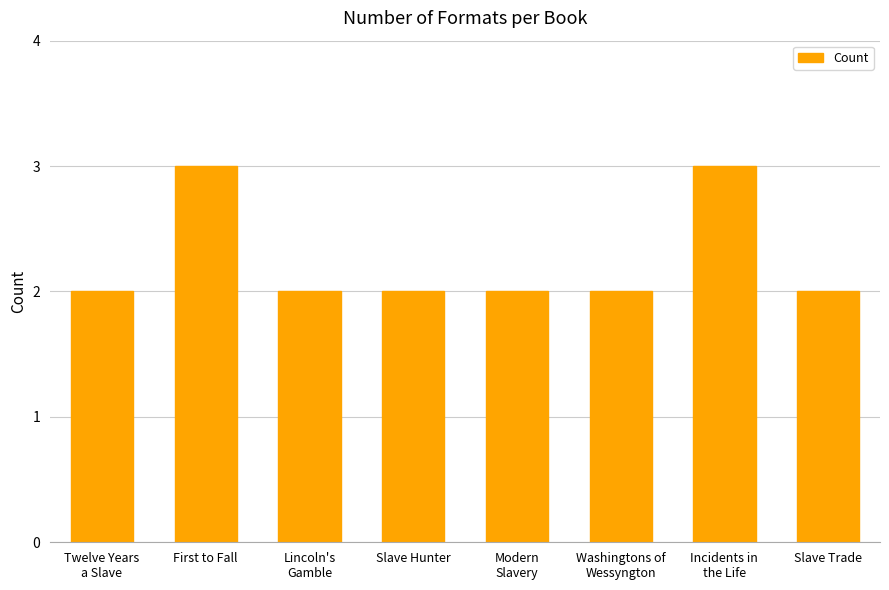

What is the label of the 1st bar from the right?

Slave Trade